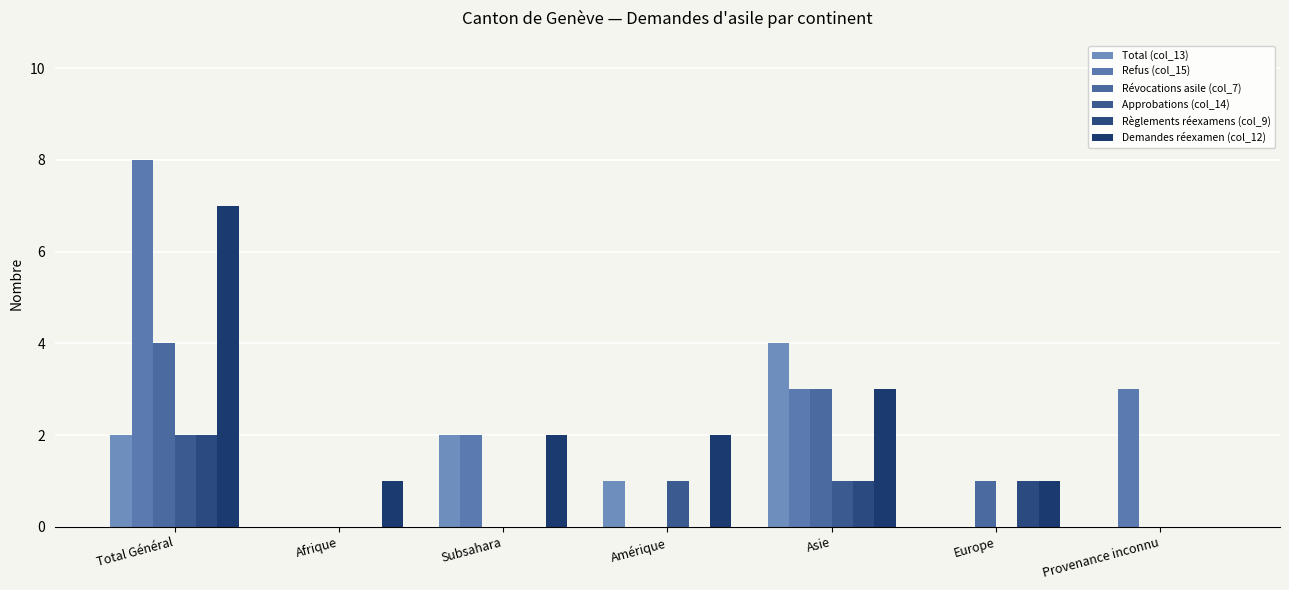

Which series has the widest spread of values?

Refus (col_15)